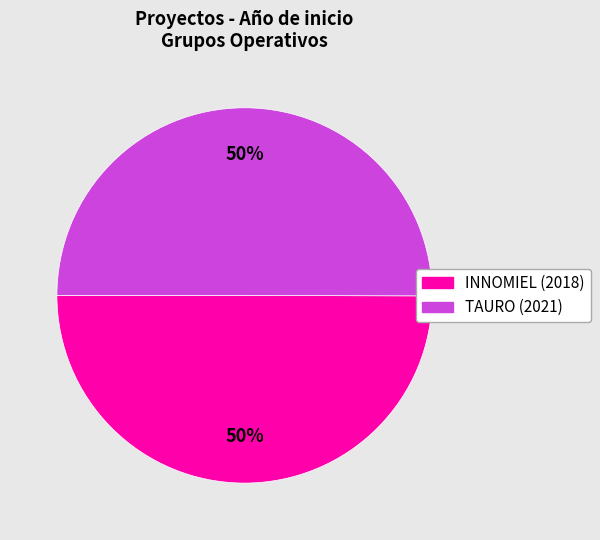

Is the sum of INNOMIEL (2018) and TAURO (2021) greater than half?

Yes